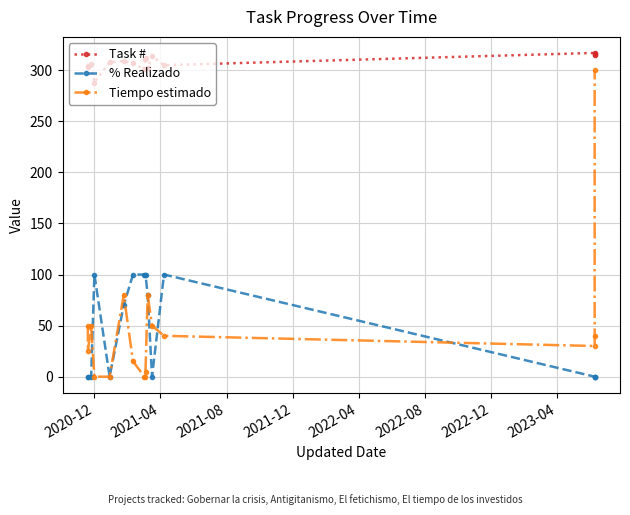

Which category has the lowest value in the % Realizado series?

2020-12